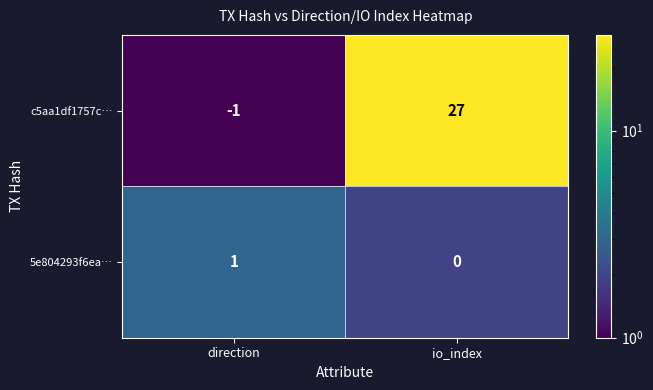

Is it true that c5aa1df1757c… equals 27 at io_index?

True